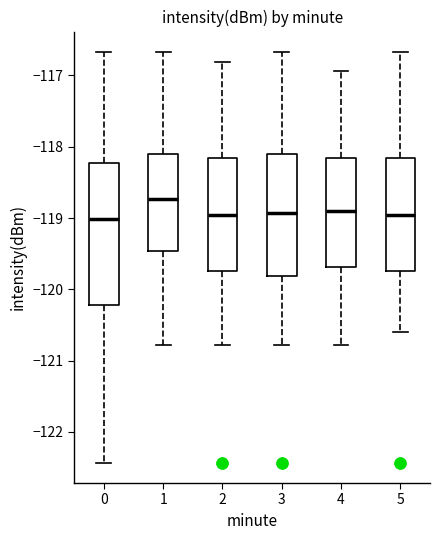

Which box has the highest median line?

1